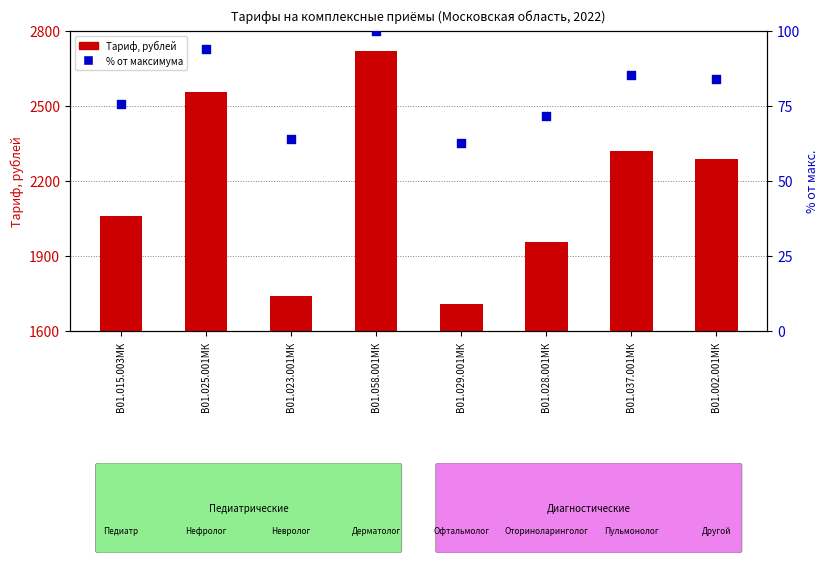

Which series has the largest Y range (max minus min)?

Тариф, рублей